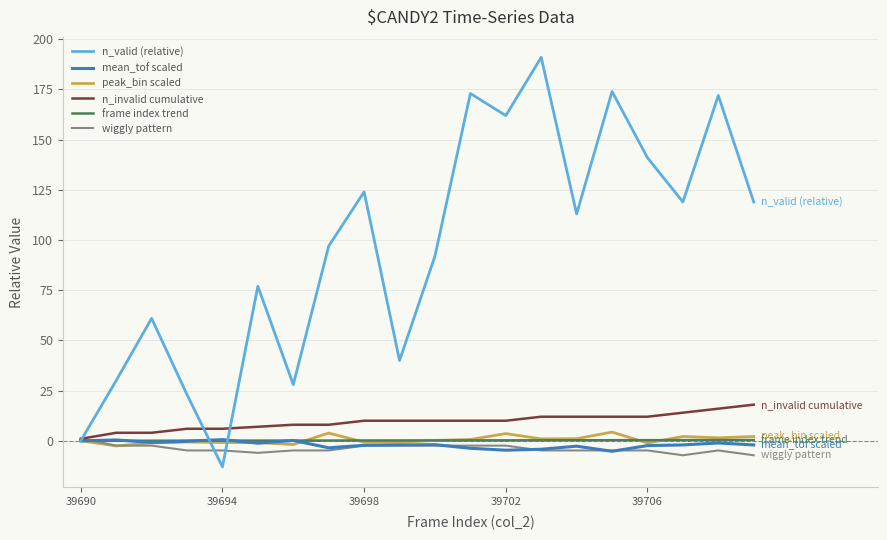

Which series has the largest range (max minus min)?

n_valid (relative)